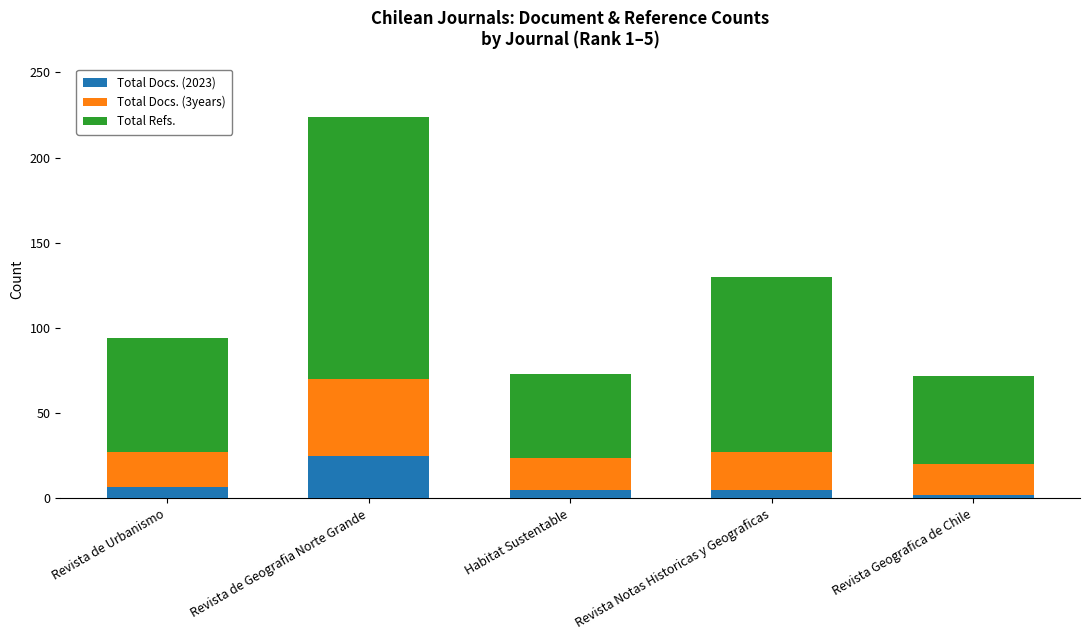

How many bars are there in total?

5